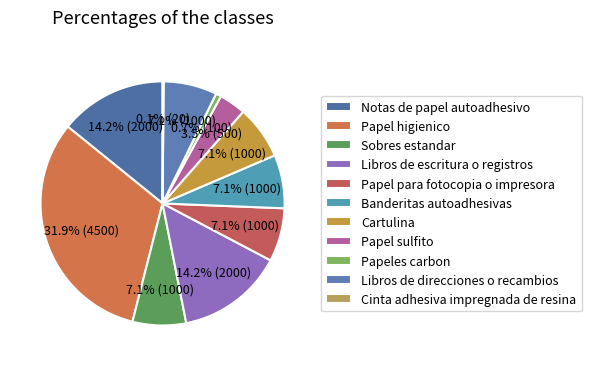

To the nearest percent, what is the difference between the largest and smallest slice percentages?

32%